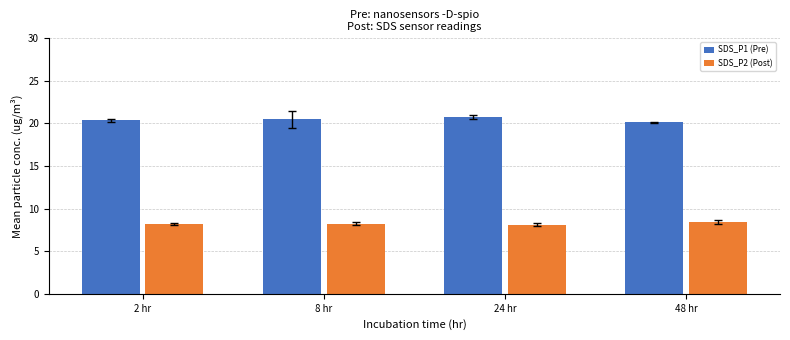

What is the value of the SDS_P2 (Post) bar at the 1st from the left?

8.1